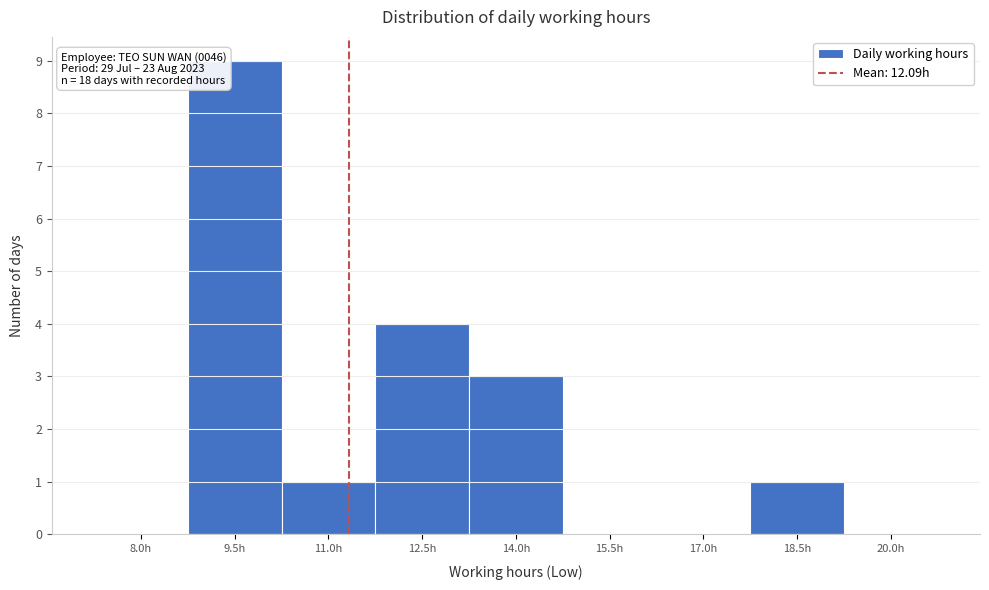

Reading left to right, extract all data points from this chart.

8.0h=0	9.5h=9	11.0h=1	12.5h=4	14.0h=3	15.5h=0	17.0h=0	18.5h=1	20.0h=0